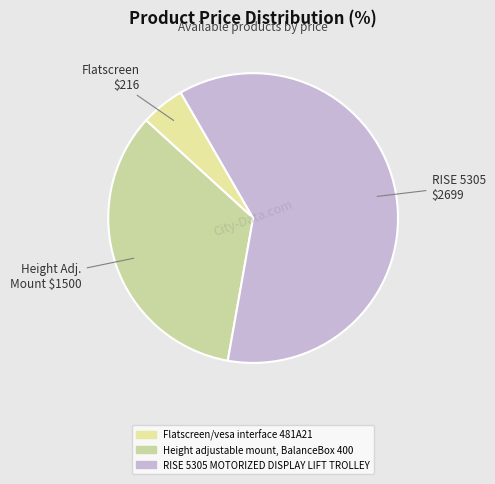

Count the number of slices in the pie.

3